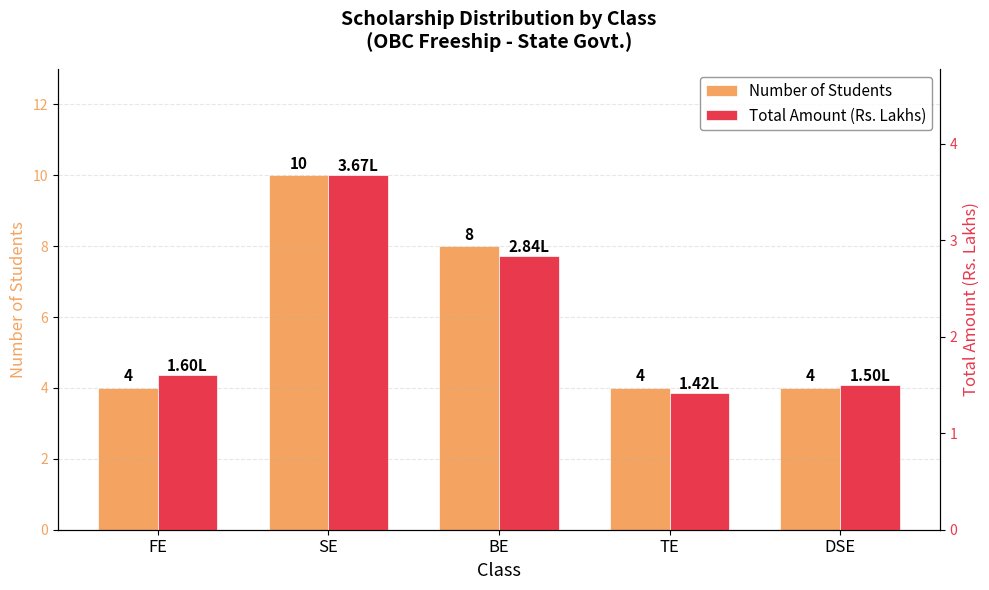

How many bars are there in total?

10